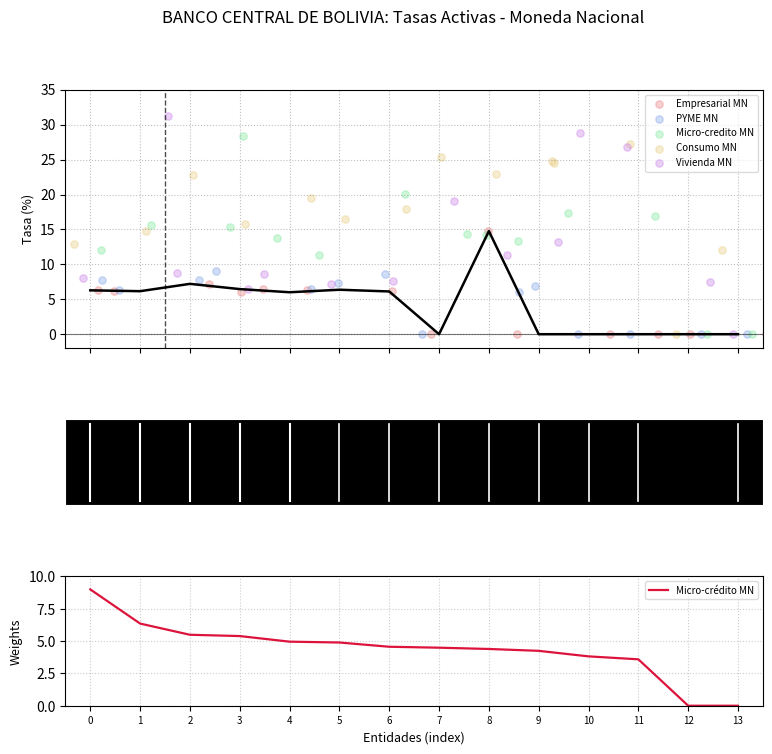

Which series has the widest spread of Y values?

Vivienda MN